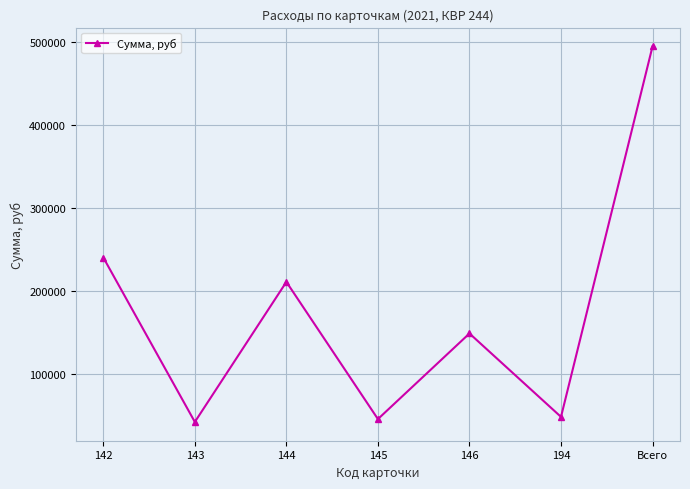

The value at 144 is 210600. True or false?

True